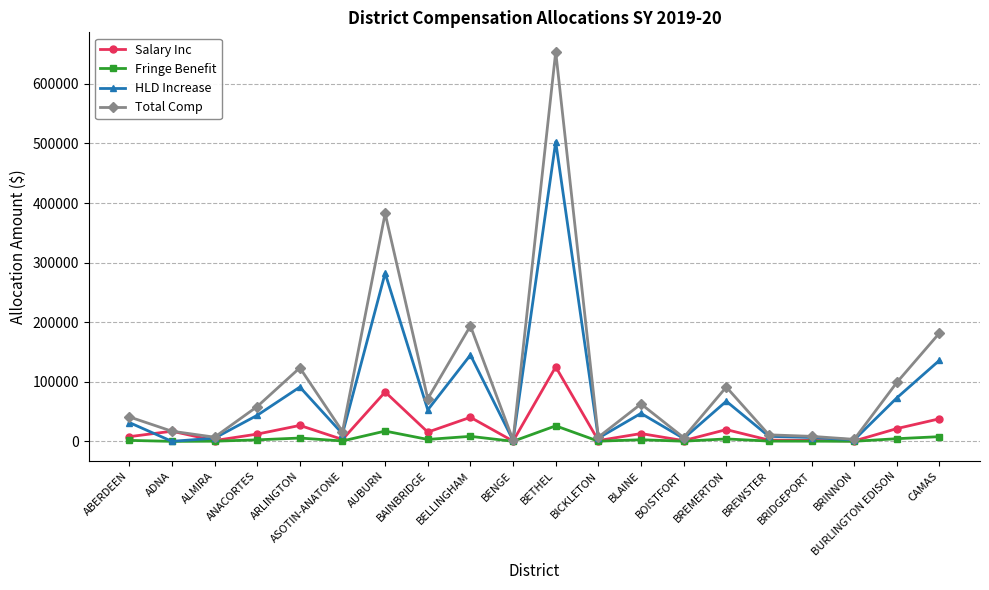

At which label does Salary Inc first exceed 13083?

ADNA